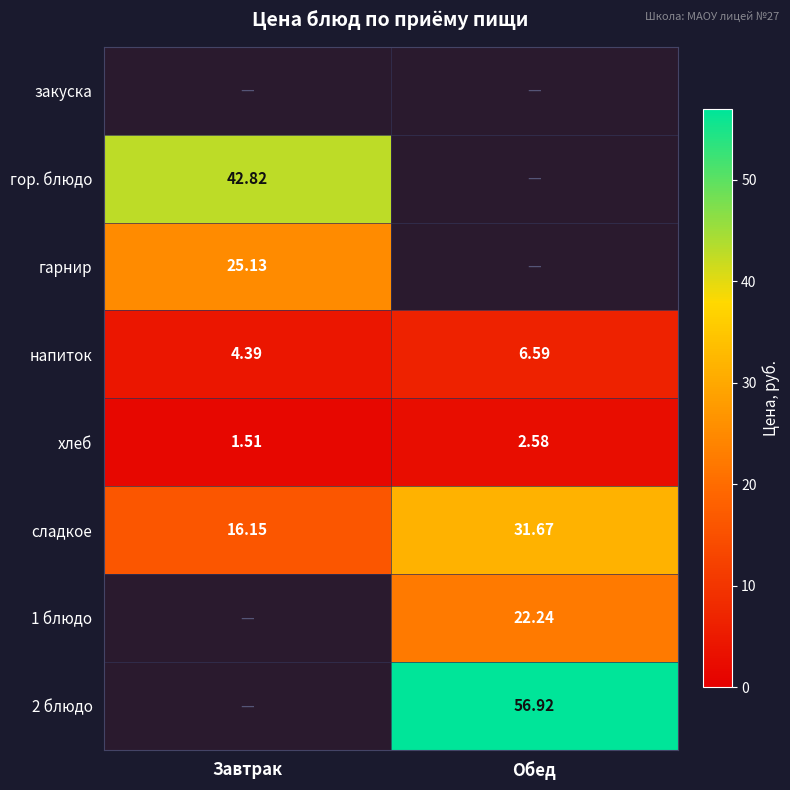

How many distinct data groups are displayed?

8